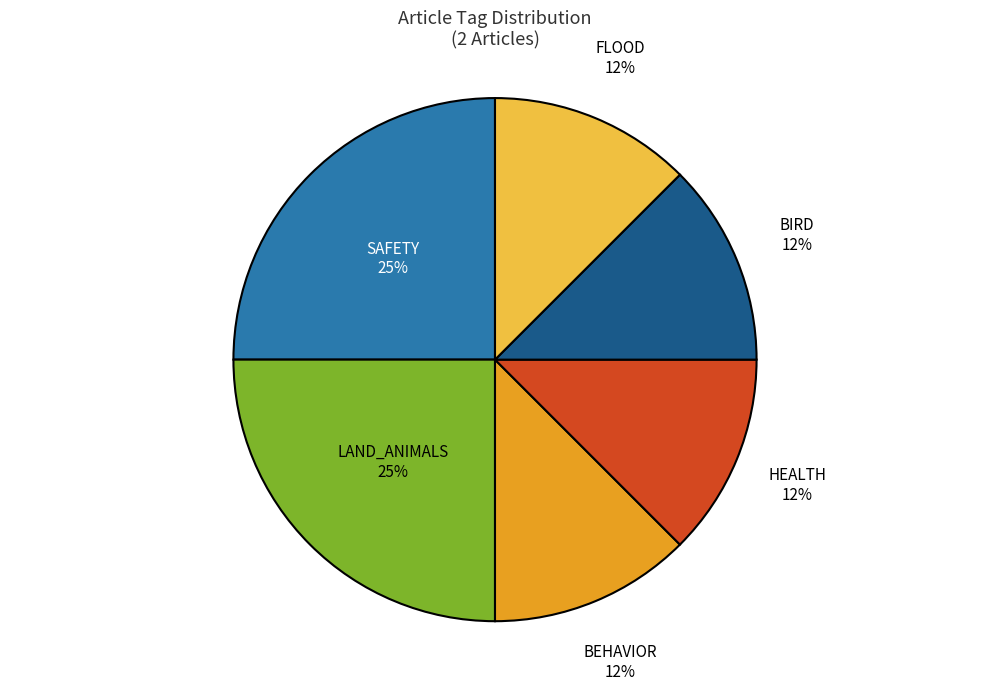

How many segments does this pie chart have?

6